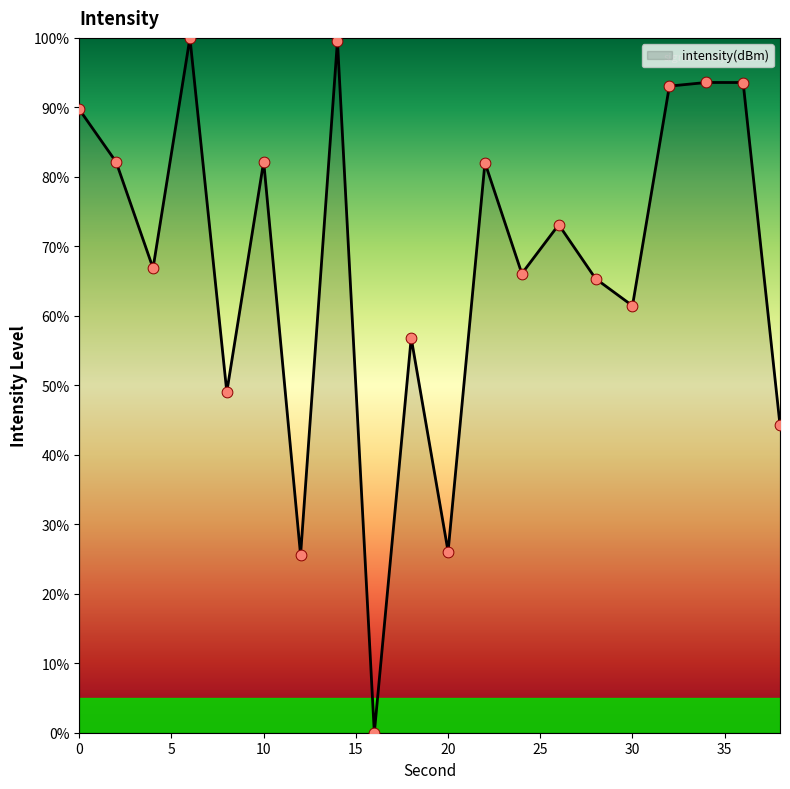

What is the difference between the maximum and minimum values?

100.0